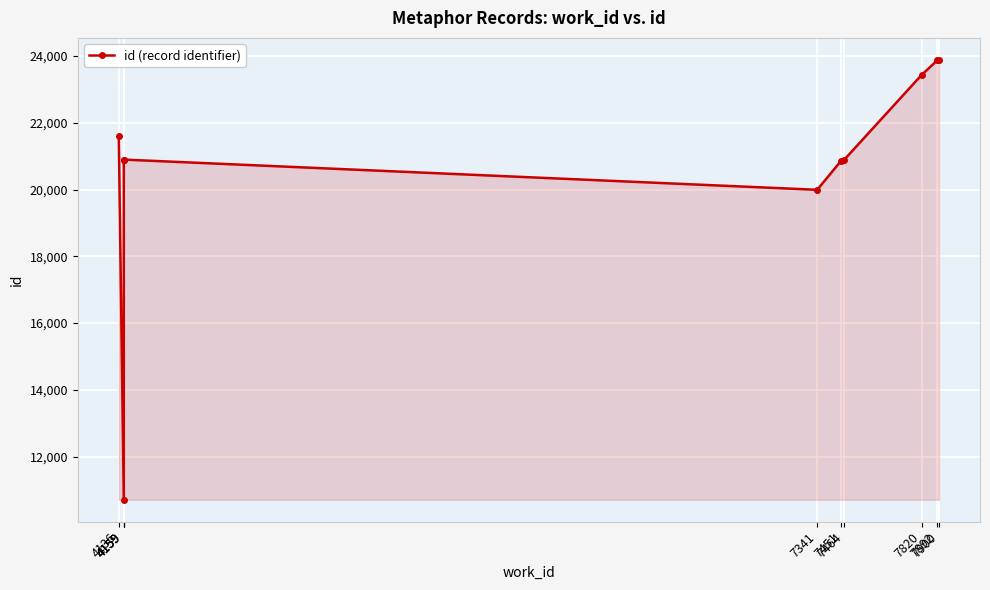

At which label is the value closest to 17295?

7341